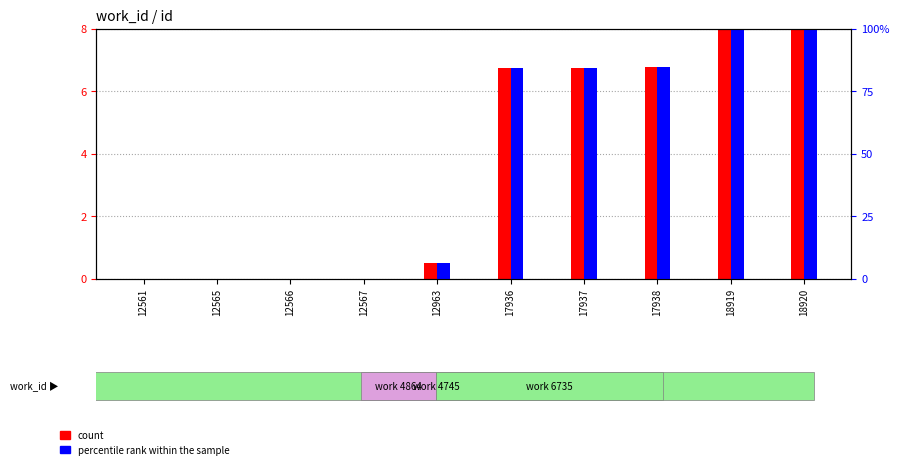

What is the difference between the second highest and minimum values in the count series?

8.0